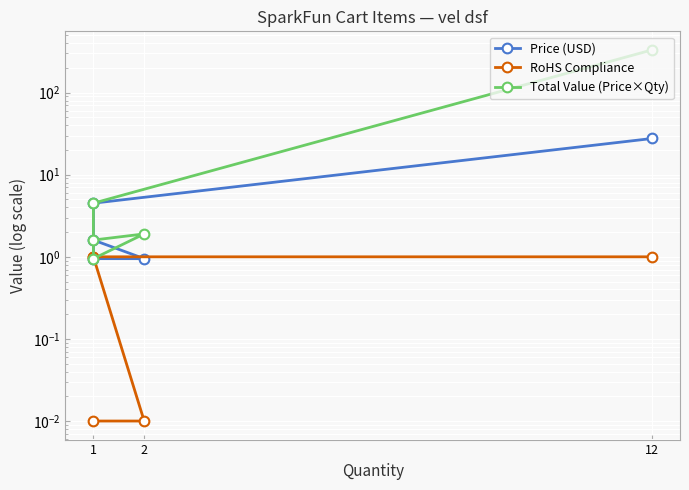

The Total Value (Price×Qty) series shows 167.8 at 12. True or false?

False